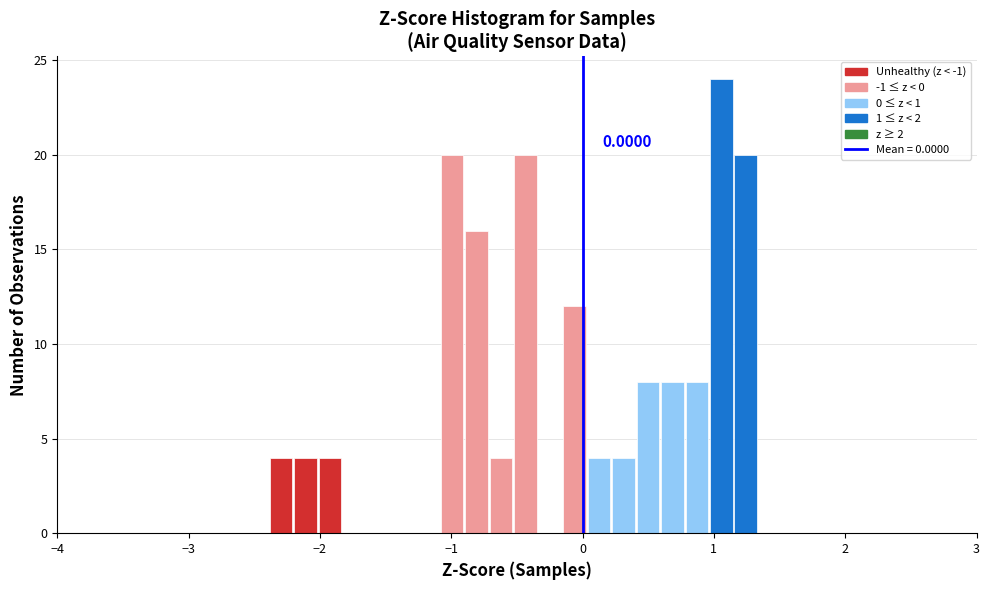

Around what value on the x-axis is the tallest bar? Give the approximate position of its centre, as read against the axis.

1.1